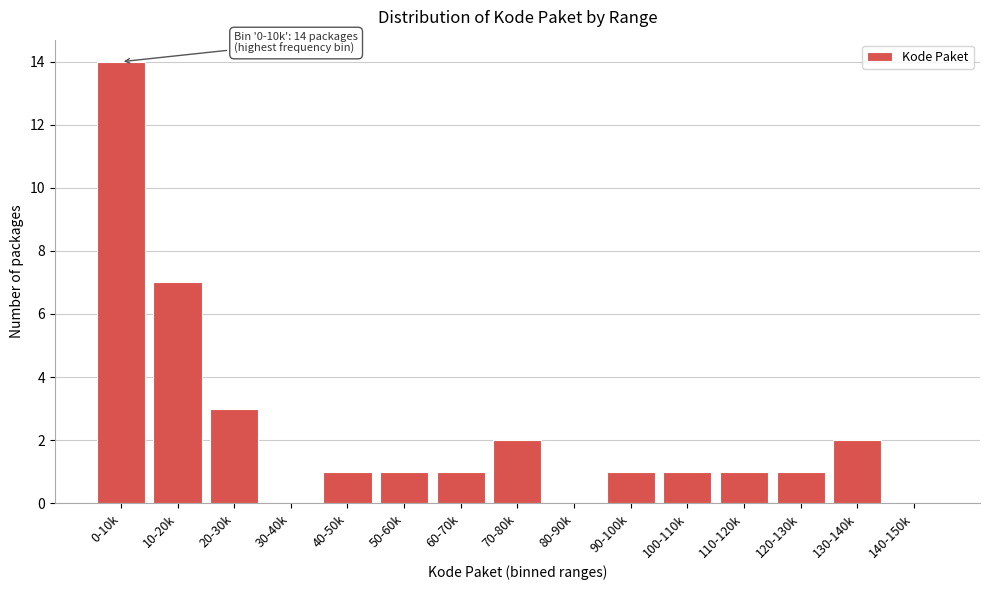

Reading left to right, transcribe all the data shown in this chart.

0-10k=14	10-20k=7	20-30k=3	30-40k=0	40-50k=1	50-60k=1	60-70k=1	70-80k=2	80-90k=0	90-100k=1	100-110k=1	110-120k=1	120-130k=1	130-140k=2	140-150k=0